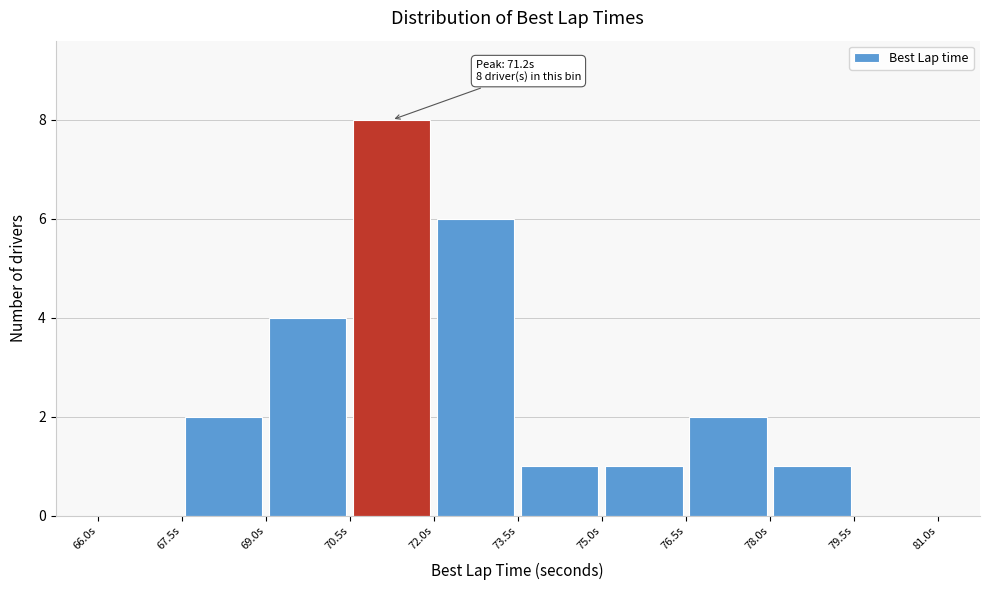

Over which range of the x-axis is the bar tallest?

70.5 to 72.0